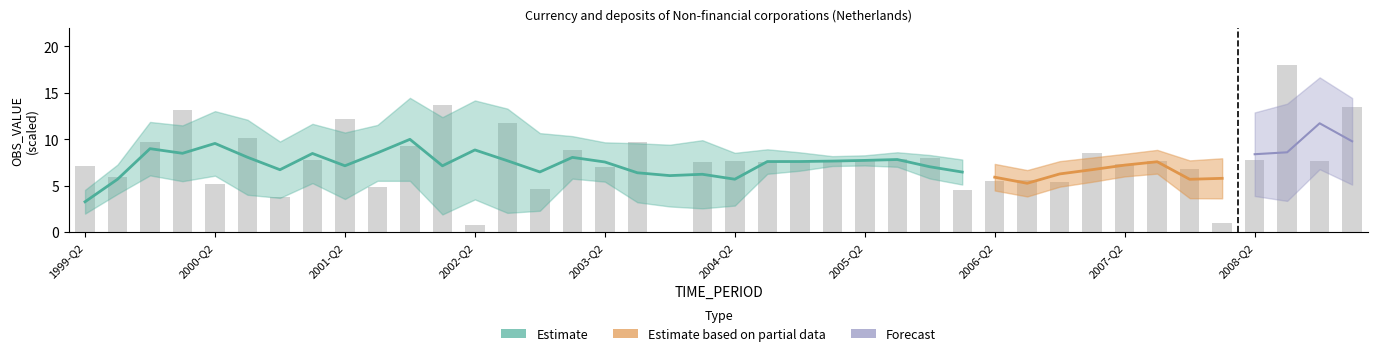

What is the label of the 5th bar from the right?

2008-Q1